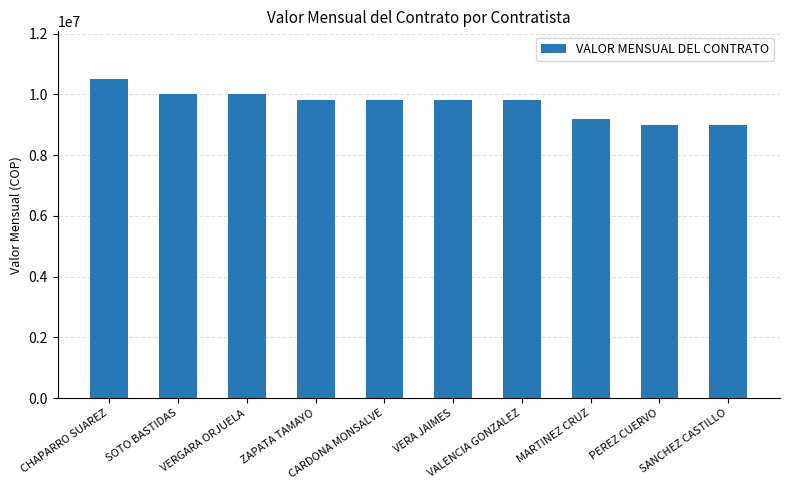

How many values are below 9800000?

3